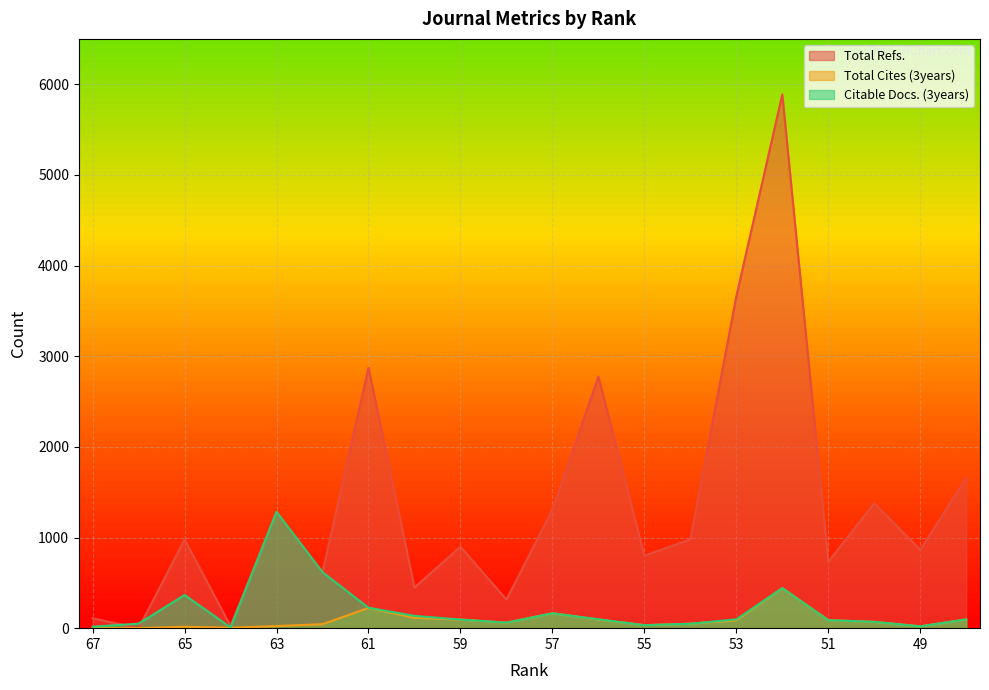

Rank the series by their maximum value, from highest to lowest.

Total Refs., Citable Docs. (3years), Total Cites (3years)